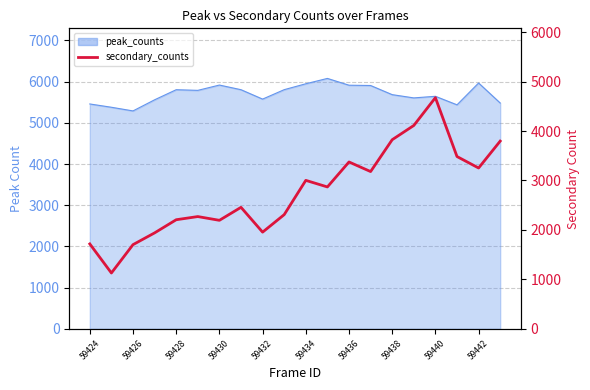

Does the chart have visible grid lines?

Yes